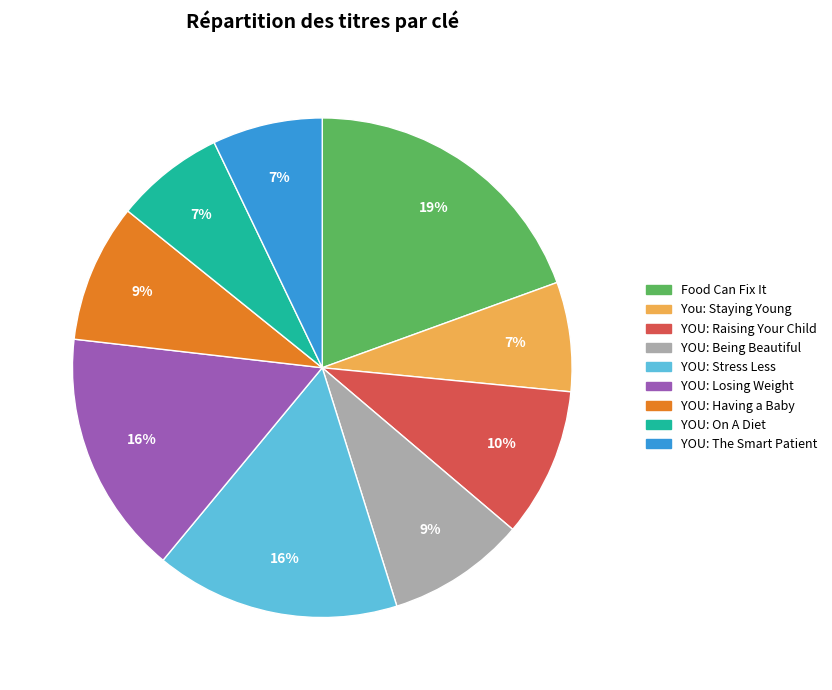

Do YOU: Stress Less and YOU: Losing Weight together represent more than half of the pie?

No